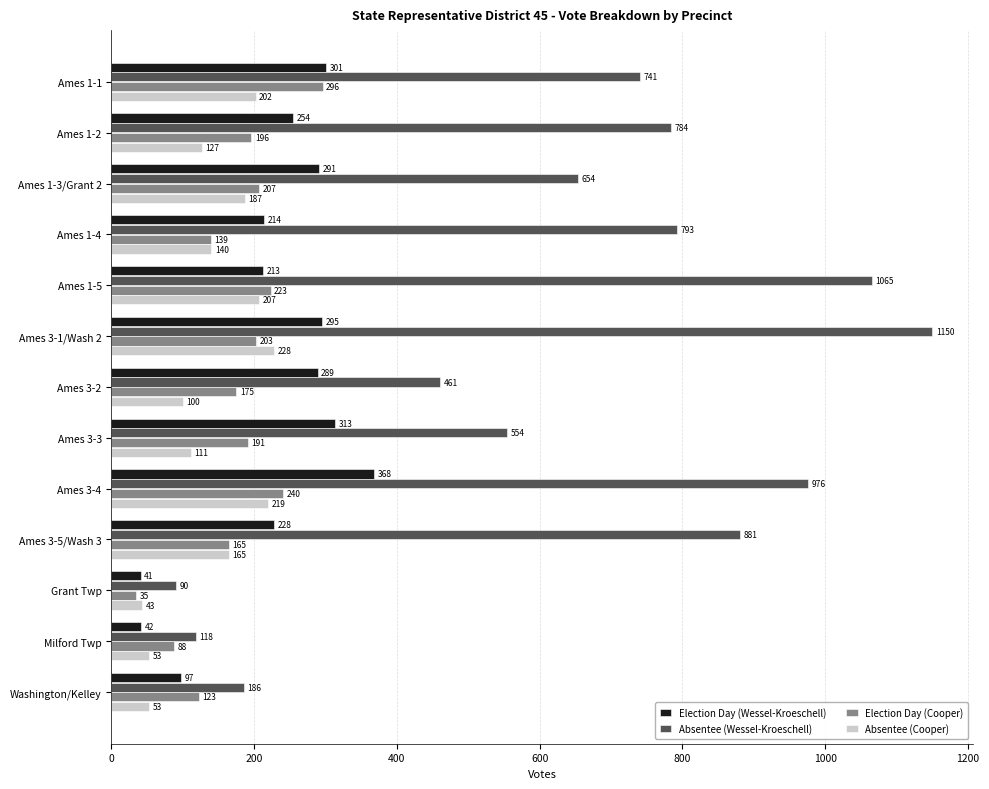

What value does the Absentee (Wessel-Kroeschell) series have at Ames 1-2?

784